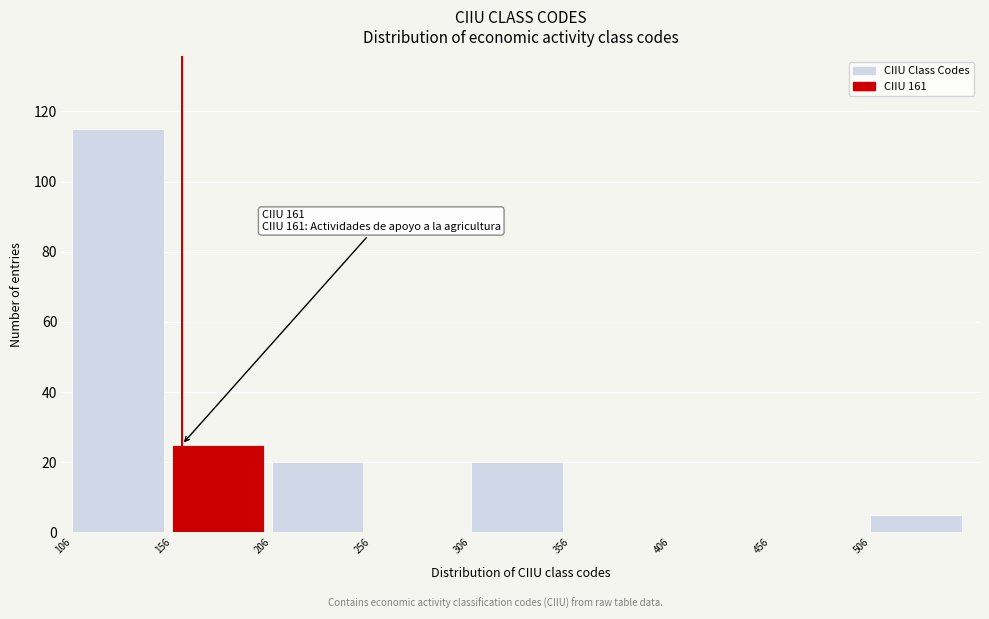

Which range on the x-axis has the tallest bar?

106 to 156